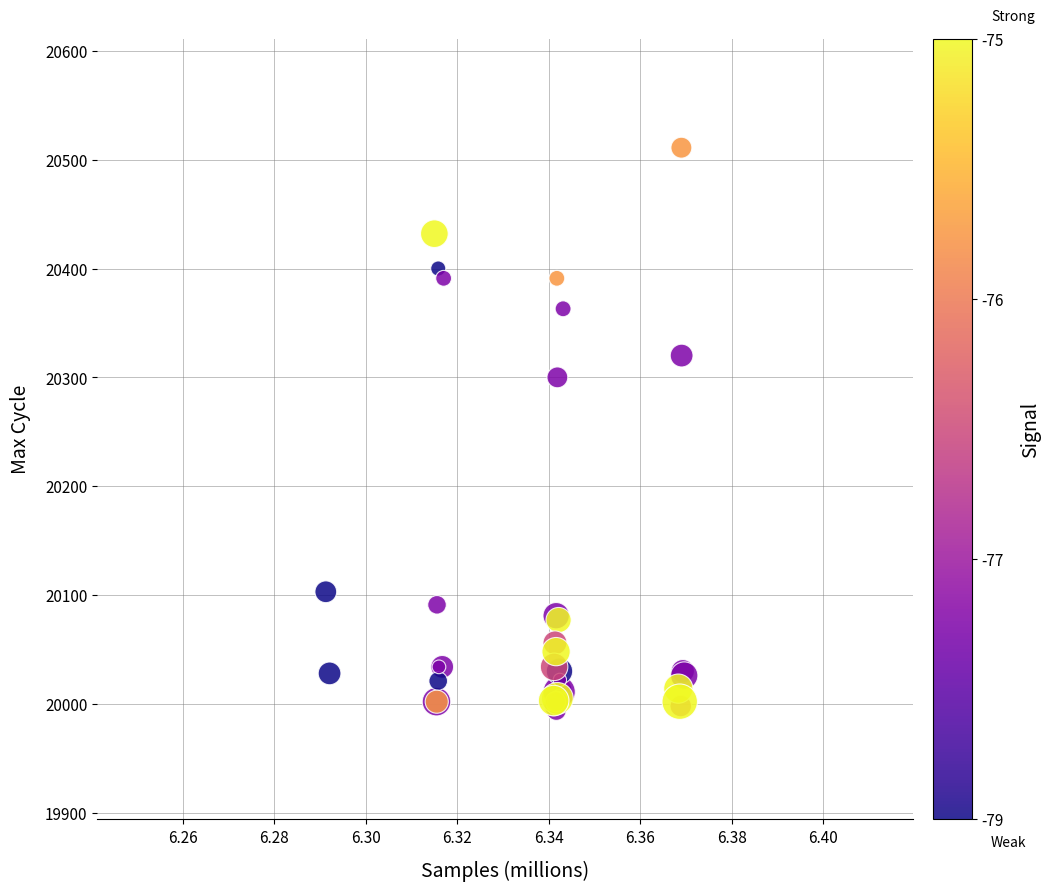

What Y value in the scatter plot is closest to 20252?

20300